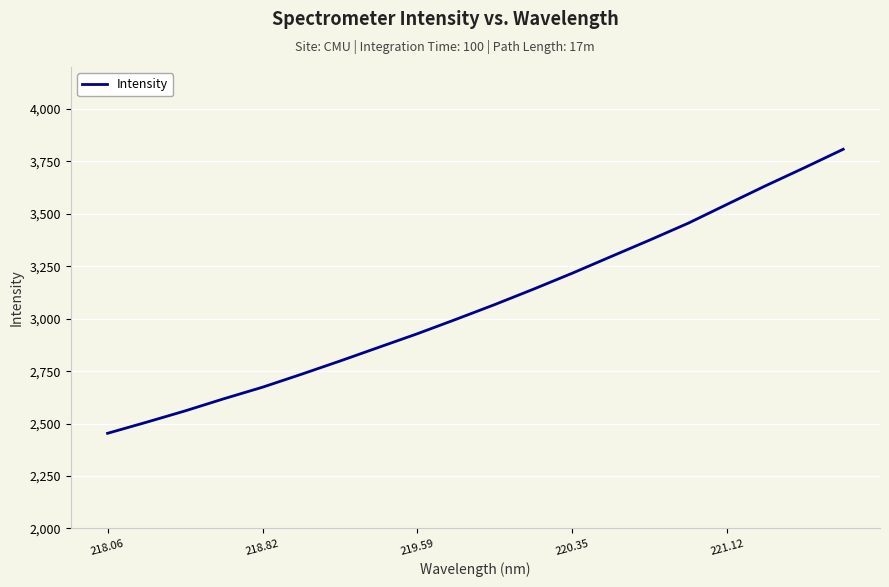

What is the difference between the maximum and minimum values?

1354.2